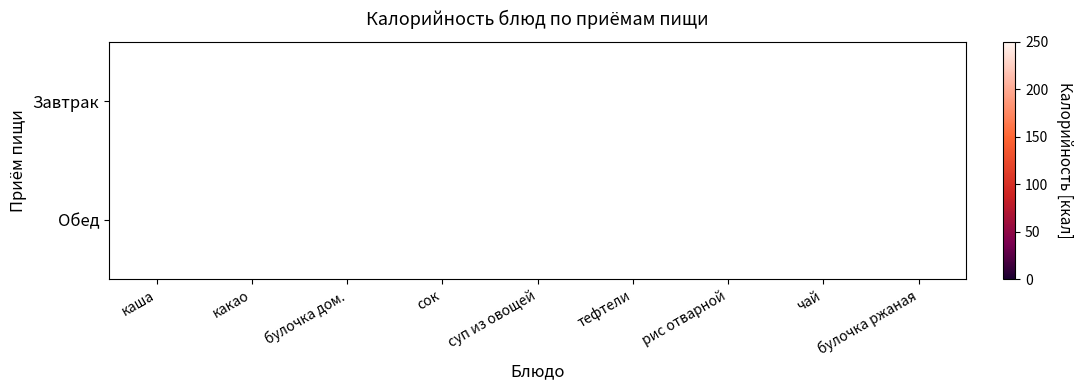

Which label corresponds to the largest value in the chart?

каша